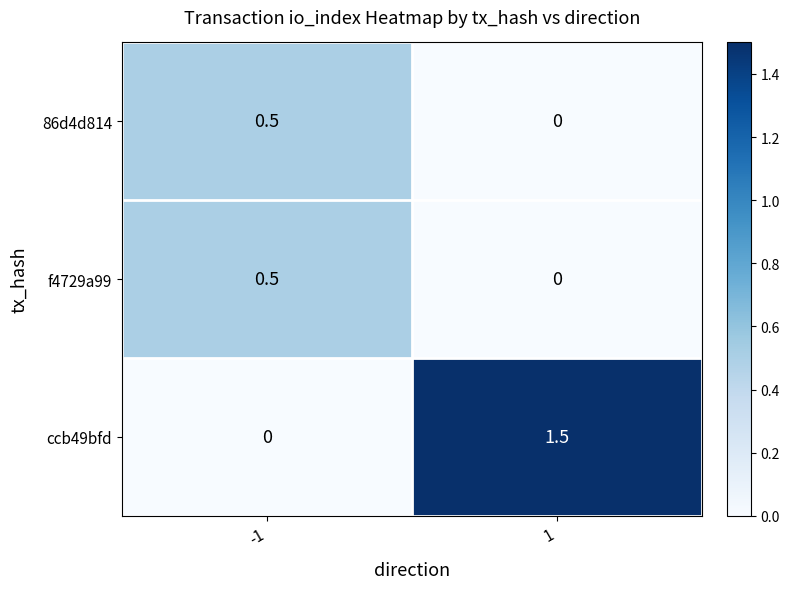

Is the value of f4729a99 at 1 greater than the value of 86d4d814 at -1?

No